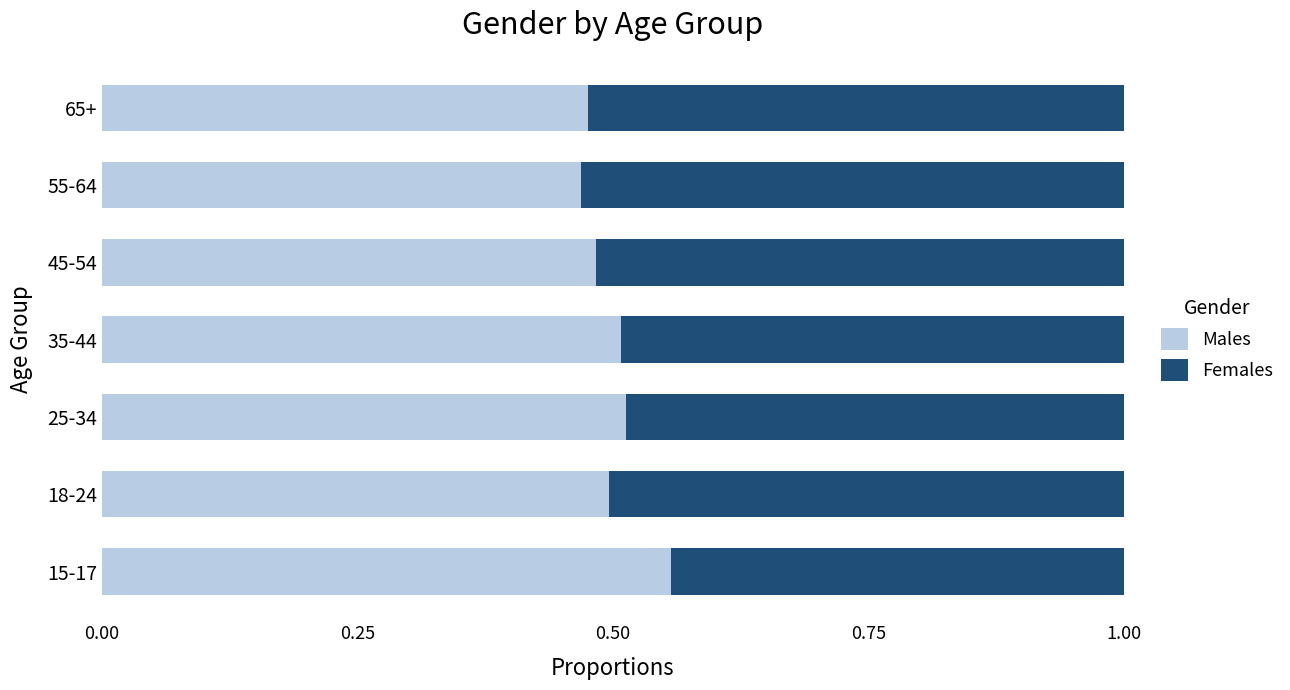

True or false: Males has a value of 0.1 at 18-24.

False